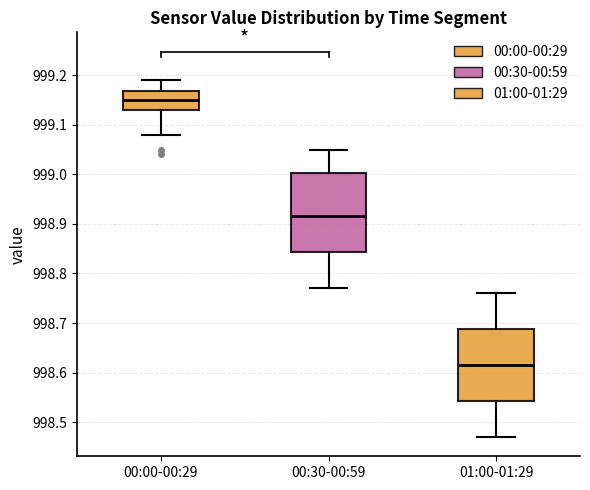

Comparing the boxes themselves (not the whiskers), which one is the tallest?

00:30-00:59